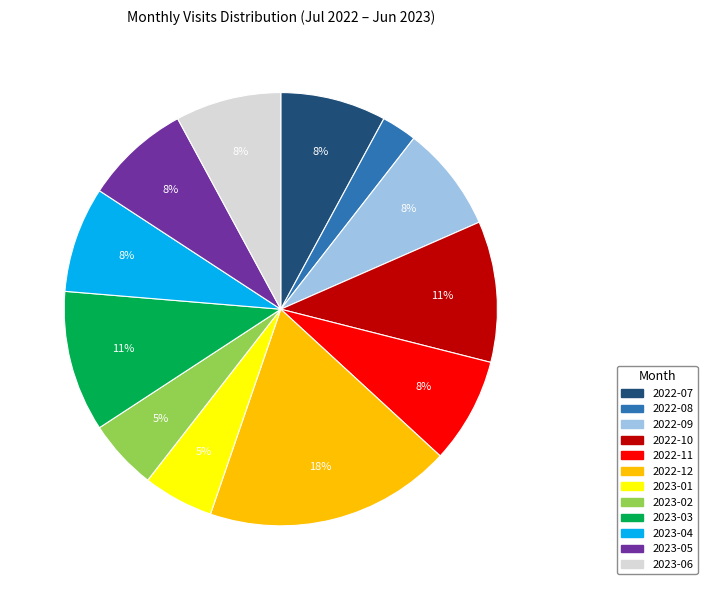

Is 2023-05 the majority of the pie?

No